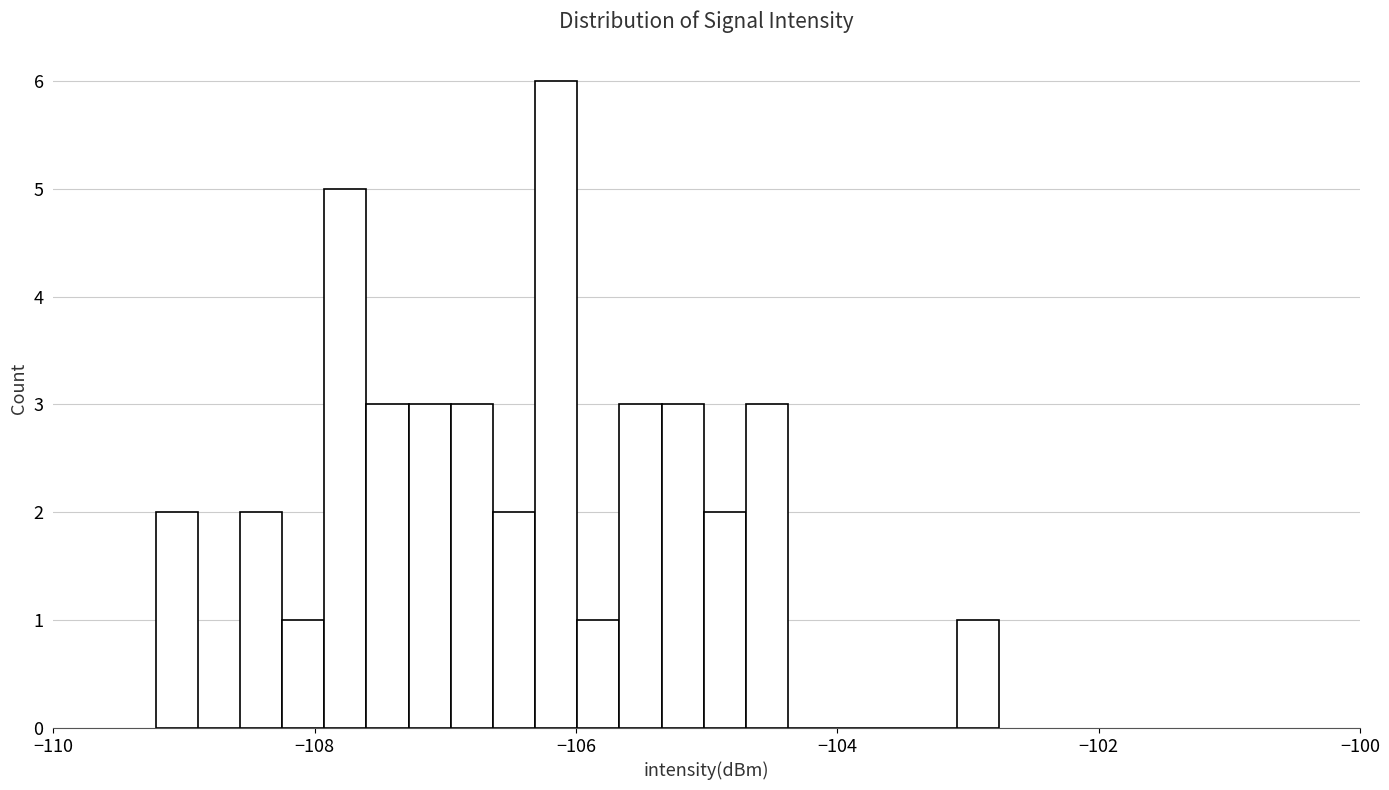

Read against the x-axis, roughly where is the centre of the tallest bar?

-106.2